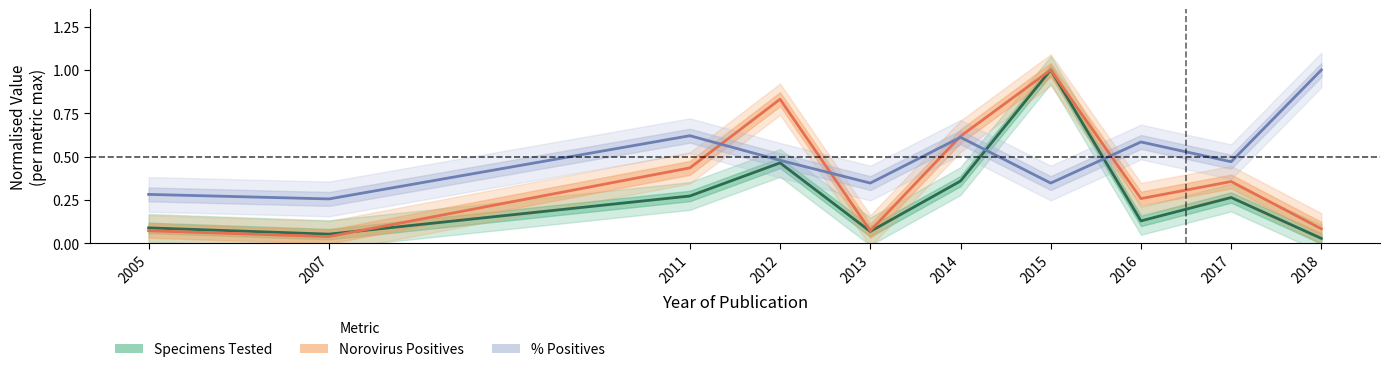

Reading left to right, what are all the values shown in this chart?

Specimens Tested (normalised): 2005=0.1	2007=0.1	2011=0.3	2012=0.5	2013=0.1	2014=0.4	2015=1.0	2016=0.1	2017=0.3	2018=0.0
Norovirus Positives (normalised): 2005=0.1	2007=0.0	2011=0.4	2012=0.8	2013=0.1	2014=0.6	2015=1.0	2016=0.3	2017=0.4	2018=0.1
% Positives (normalised): 2005=0.3	2007=0.3	2011=0.6	2012=0.5	2013=0.3	2014=0.6	2015=0.3	2016=0.6	2017=0.5	2018=1.0